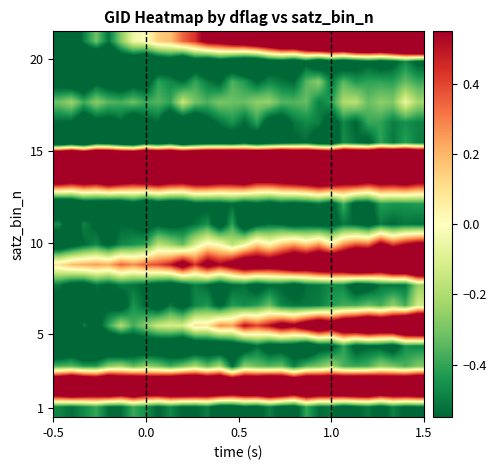

What is the greatest value displayed?

2.7